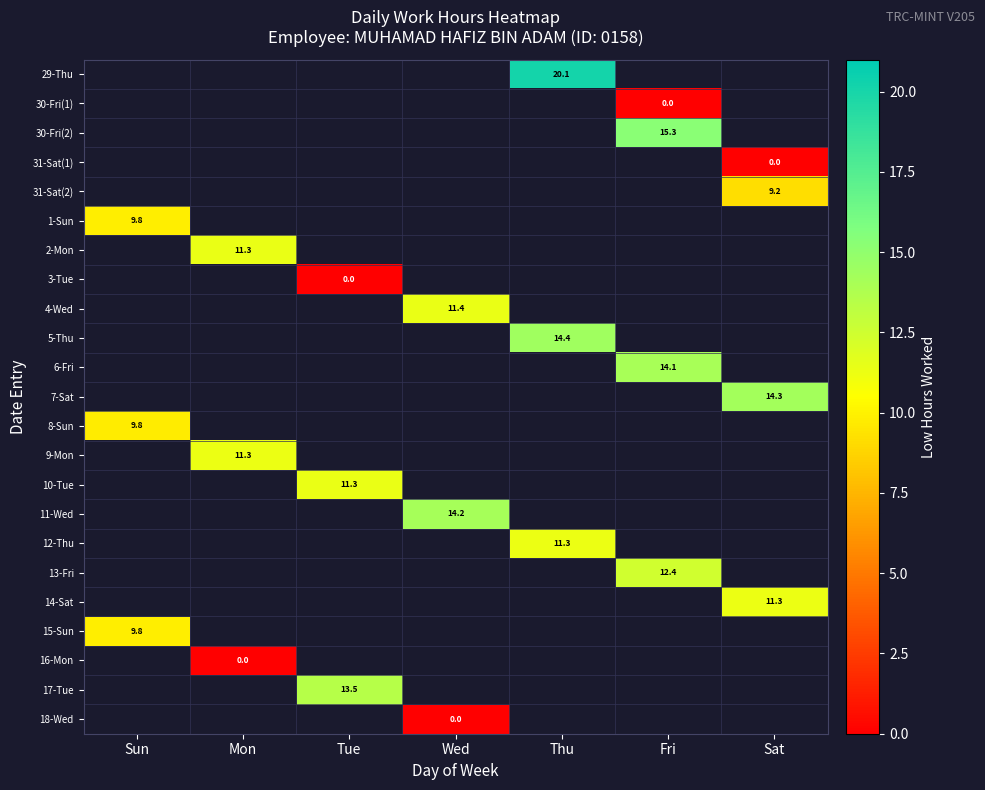

Is it true that 11-Wed equals 14.2 at Wed?

True